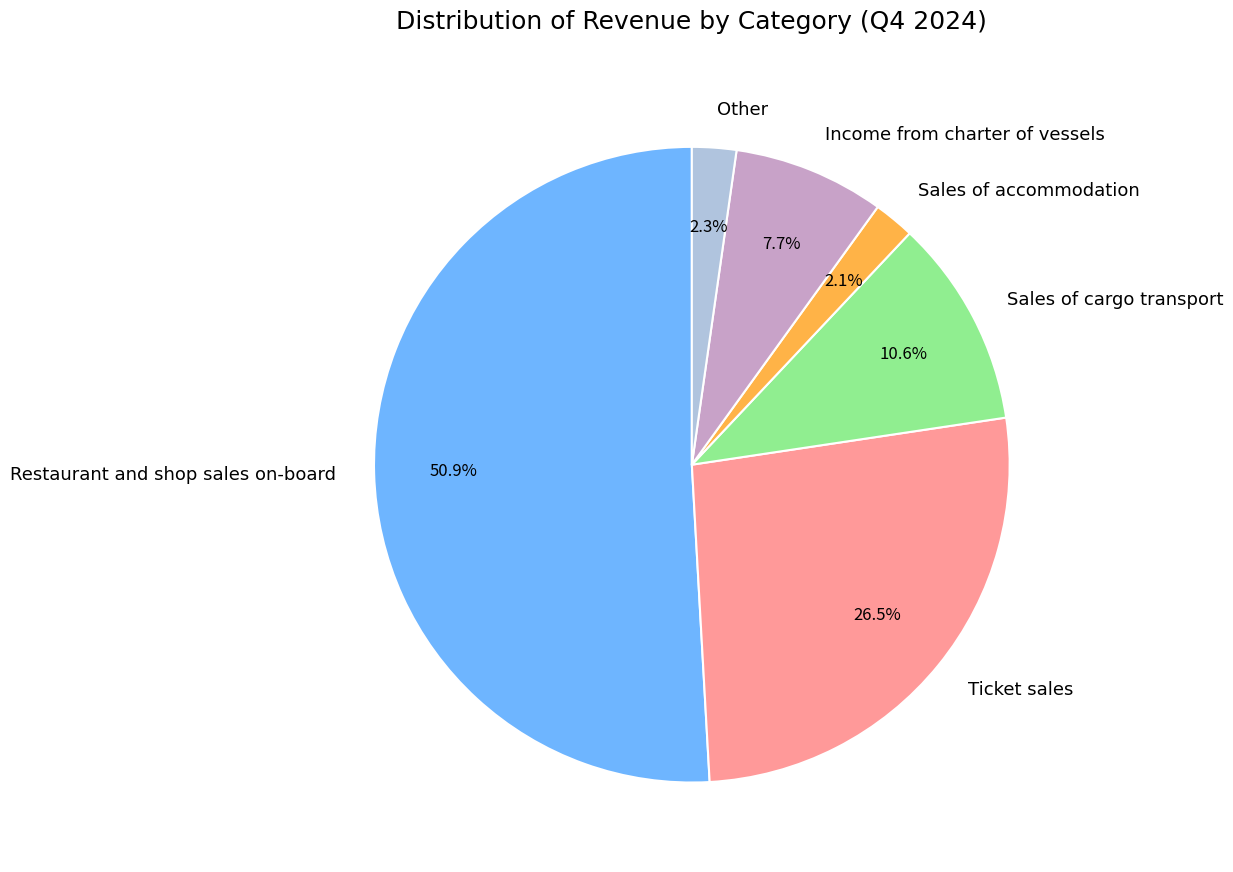

What is the majority slice?

Restaurant and shop sales on-board